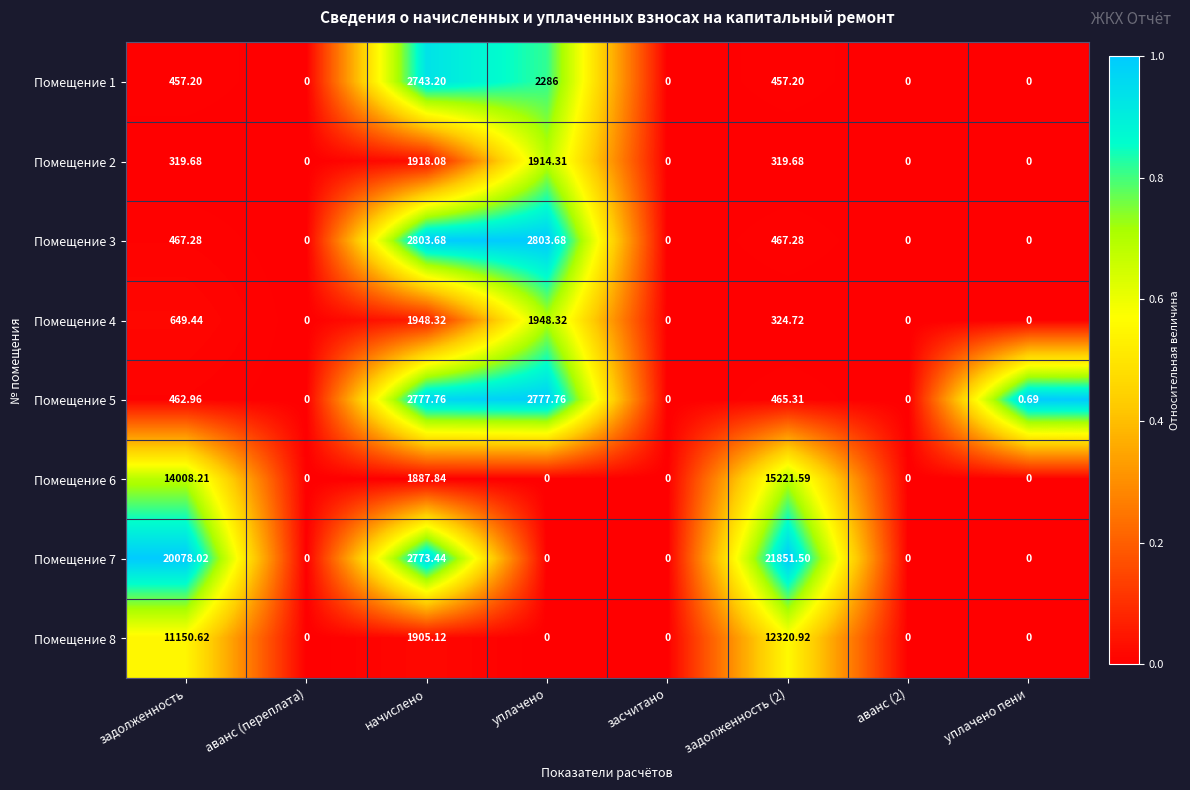

Is the value of Помещение 3 at уплачено greater than the value of Помещение 2 at уплачено пени?

Yes